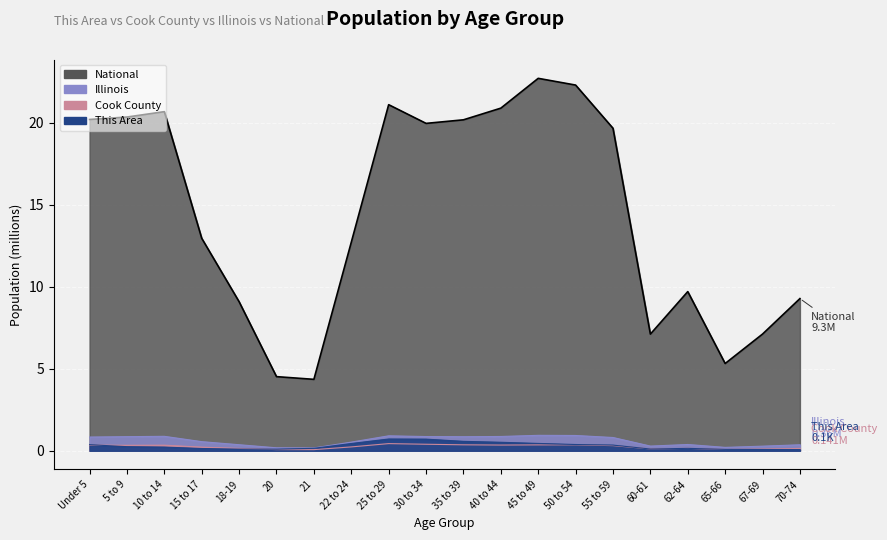

At which label does National first exceed 19?

Under 5